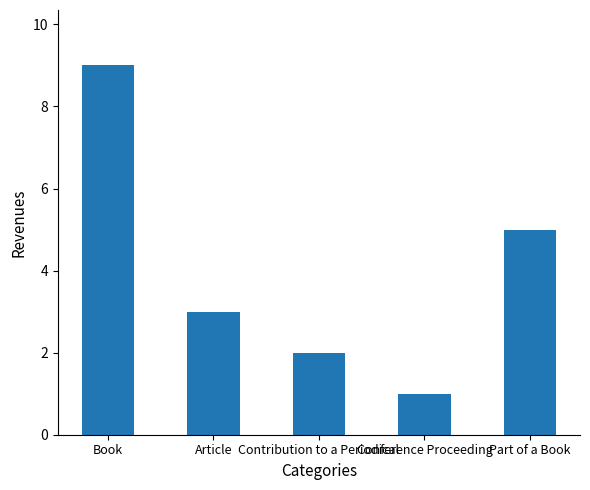

Rank the categories by value from lowest to highest.

Conference Proceeding, Contribution to a Periodical, Article, Part of a Book, Book